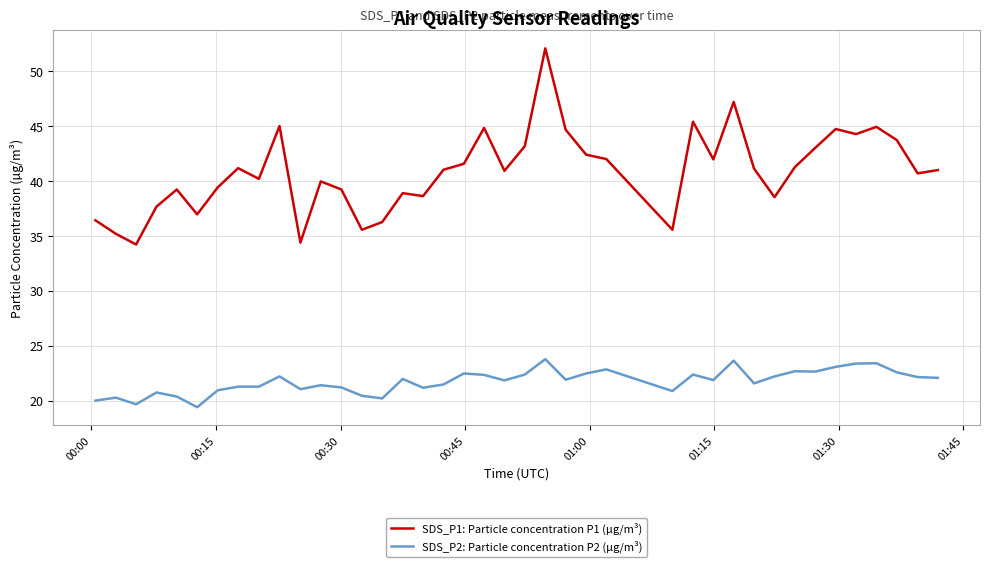

Rank the series by their maximum value, from highest to lowest.

SDS_P1: Particle concentration P1 (µg/m³), SDS_P2: Particle concentration P2 (µg/m³)